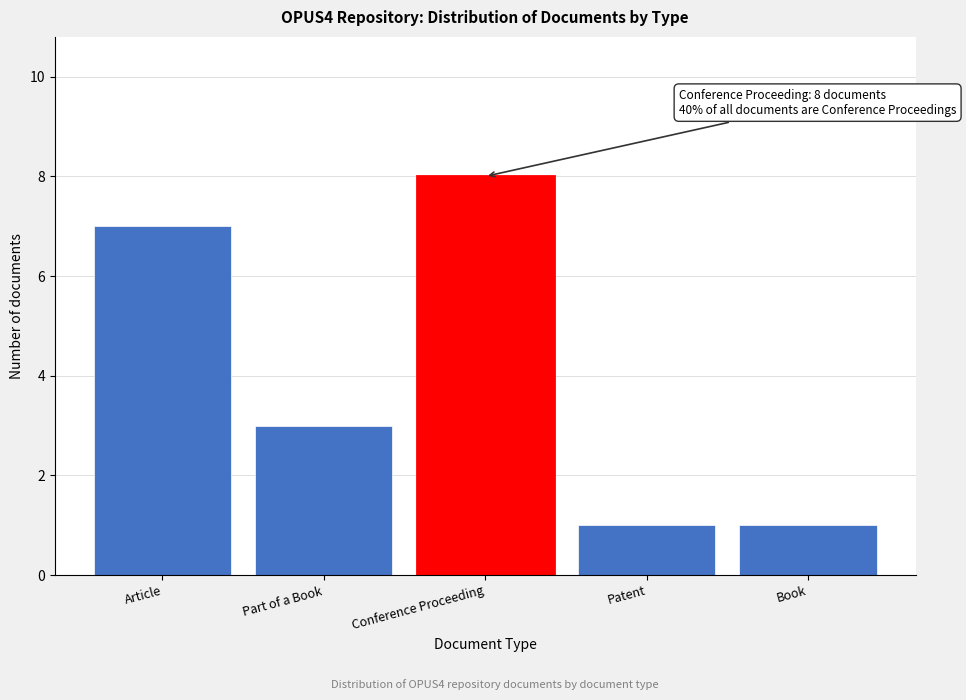

Reading left to right, transcribe all the data shown in this chart.

7	3	8	1	1